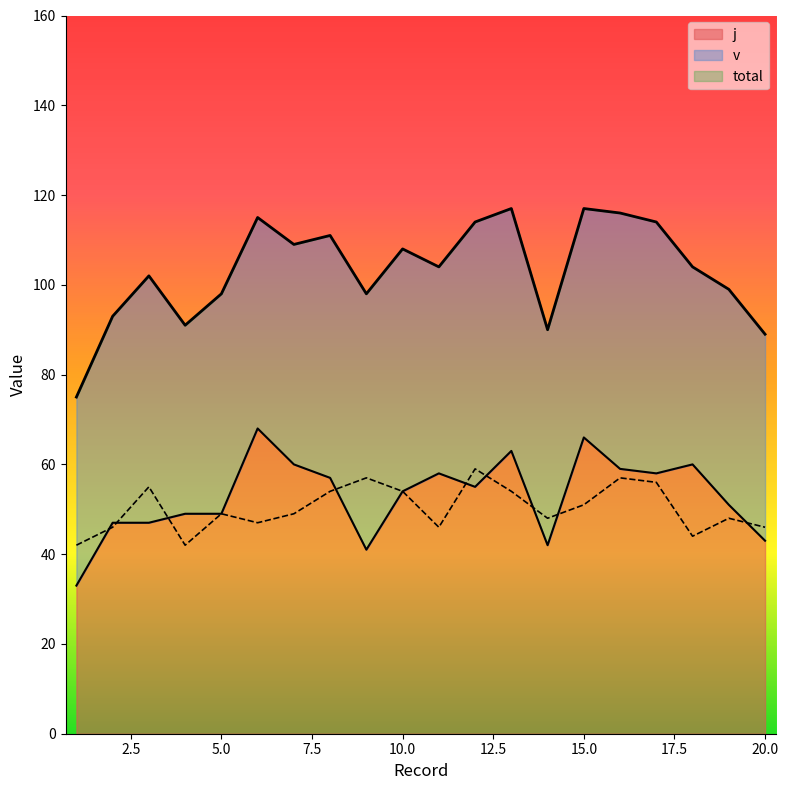

Is it true that j equals 58 at 17?

True